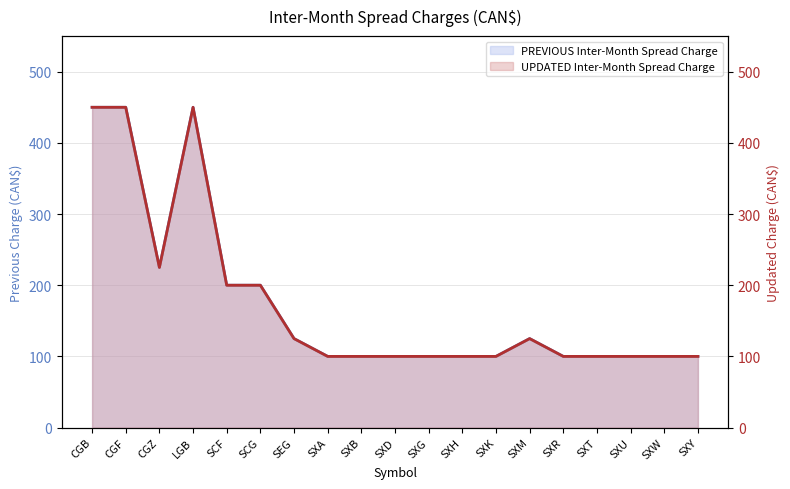

Which series has the largest total across all categories?

PREVIOUS Inter-Month Spread Charge